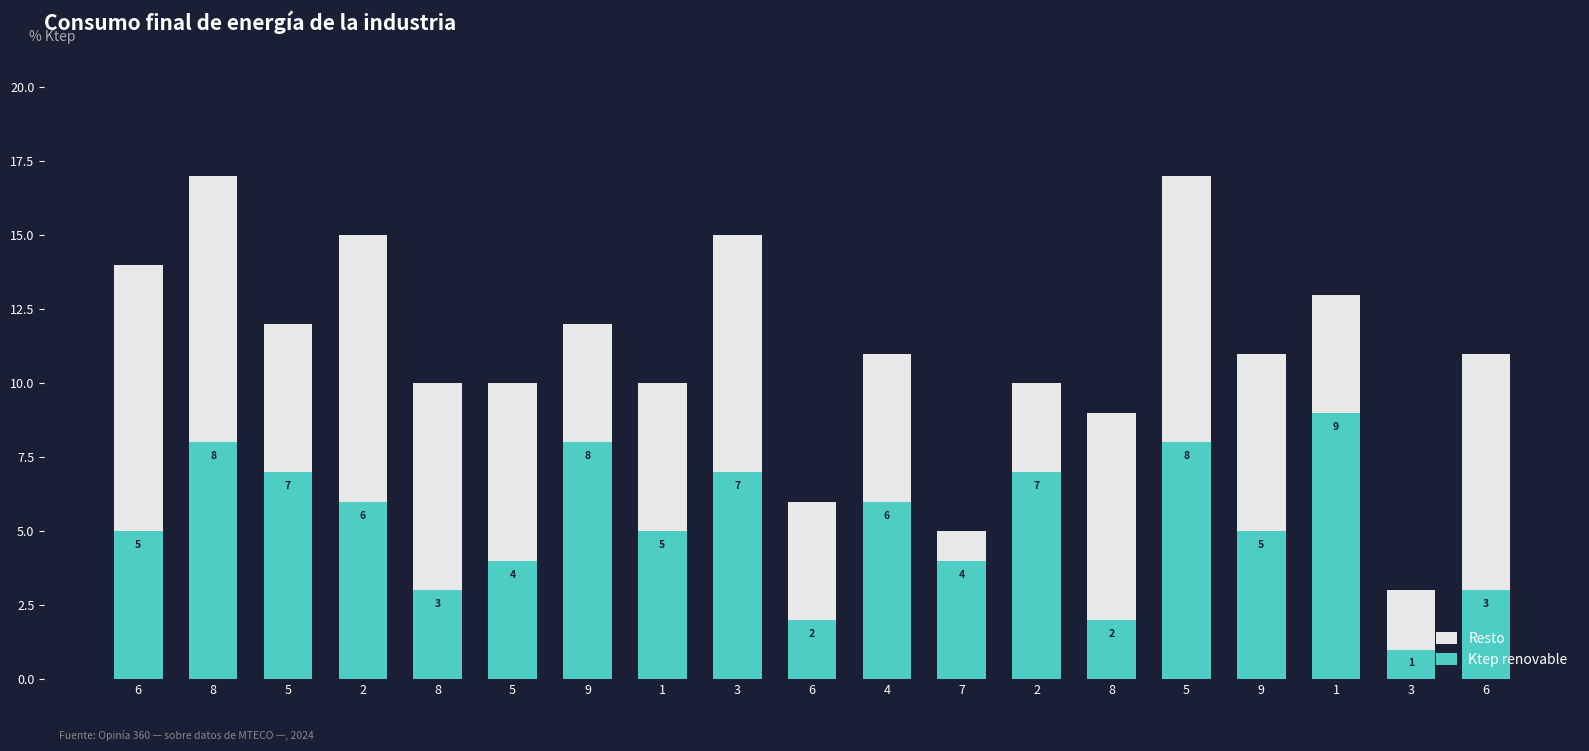

How many distinct data groups are displayed?

2